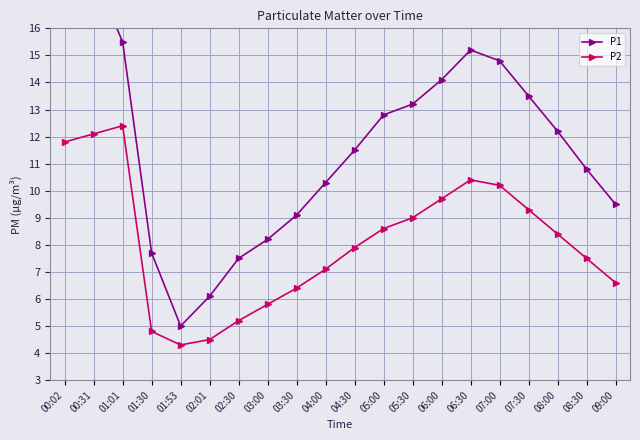

What is the average value of the P1 series?

11.6